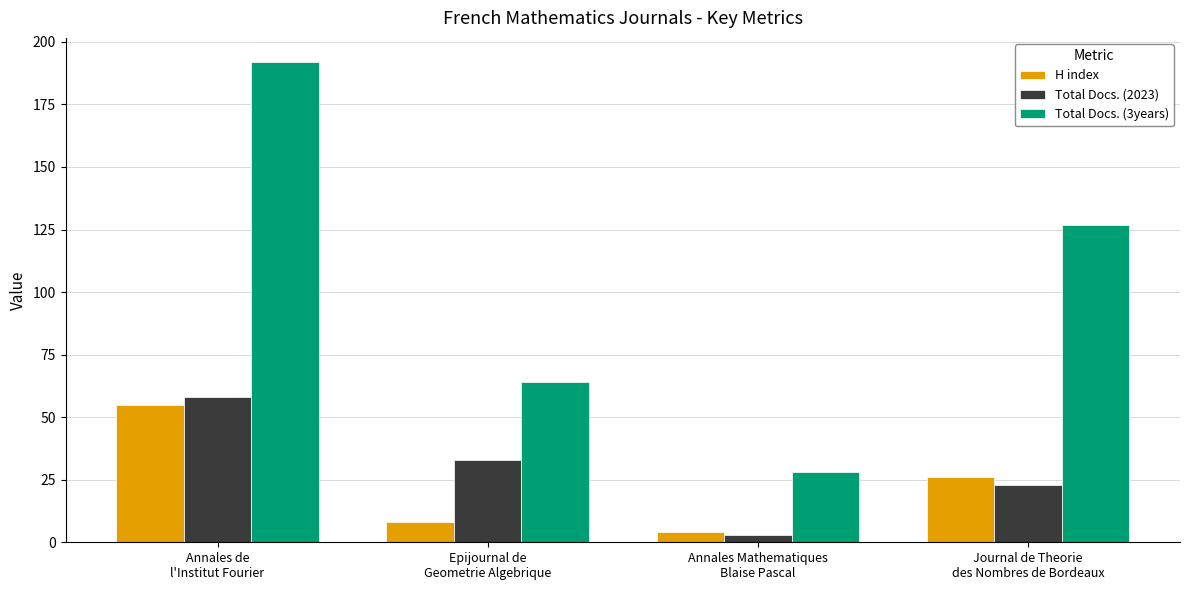

What is the label of the 3rd bar from the left?

Annales Mathematiques
Blaise Pascal